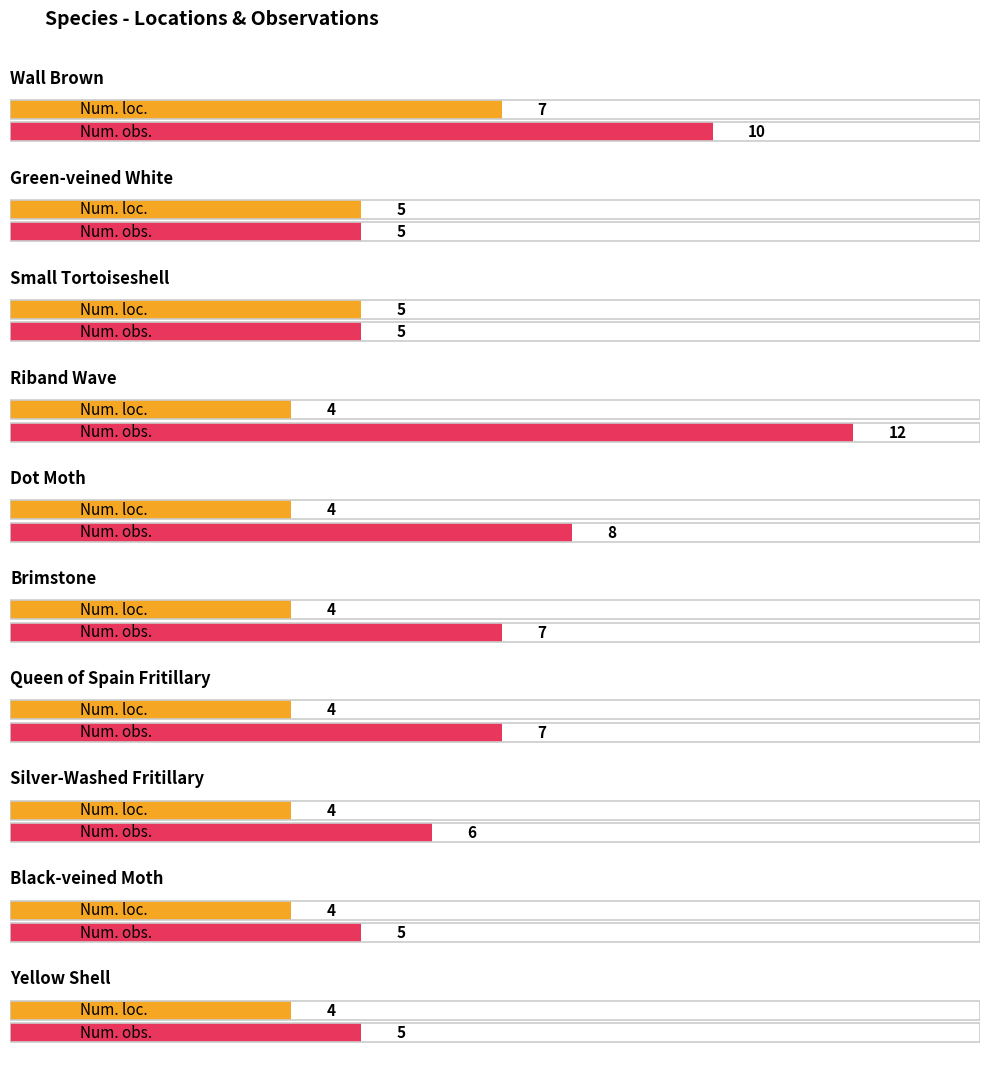

Are the bars grouped side by side (vs. stacked)?

No